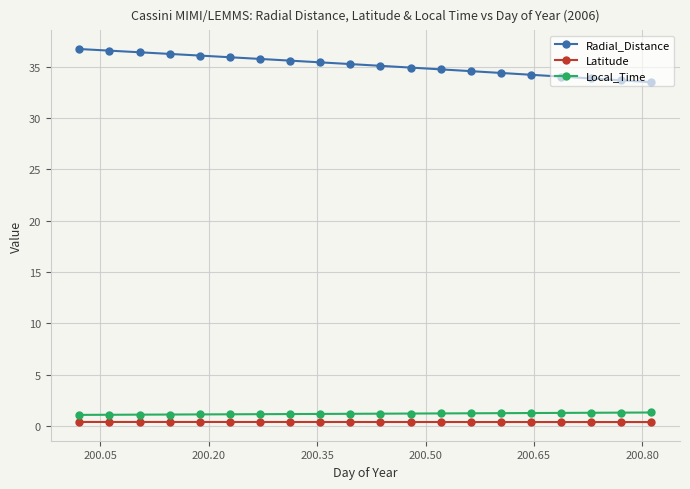

Which series has the largest range (max minus min)?

Radial_Distance